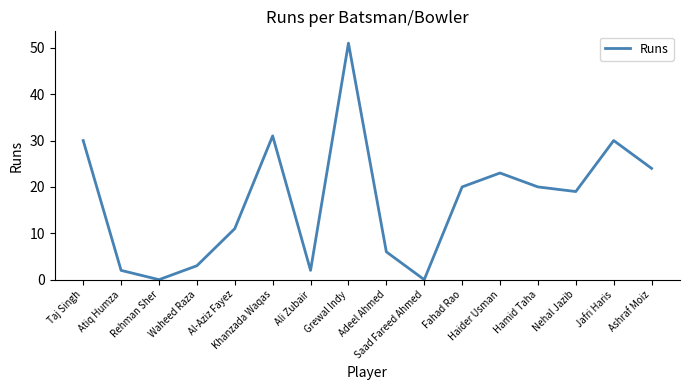

What is the greatest value displayed?

51